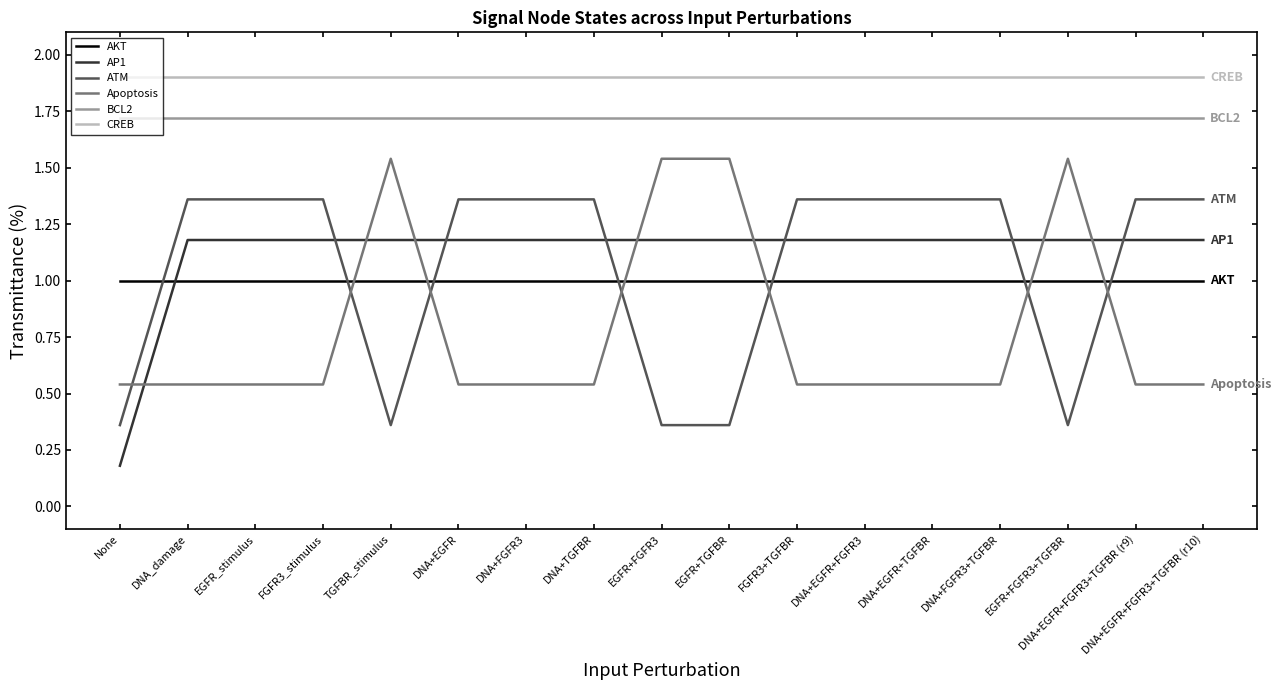

Is it true that ATM equals 0.9 at DNA+FGFR3?

False